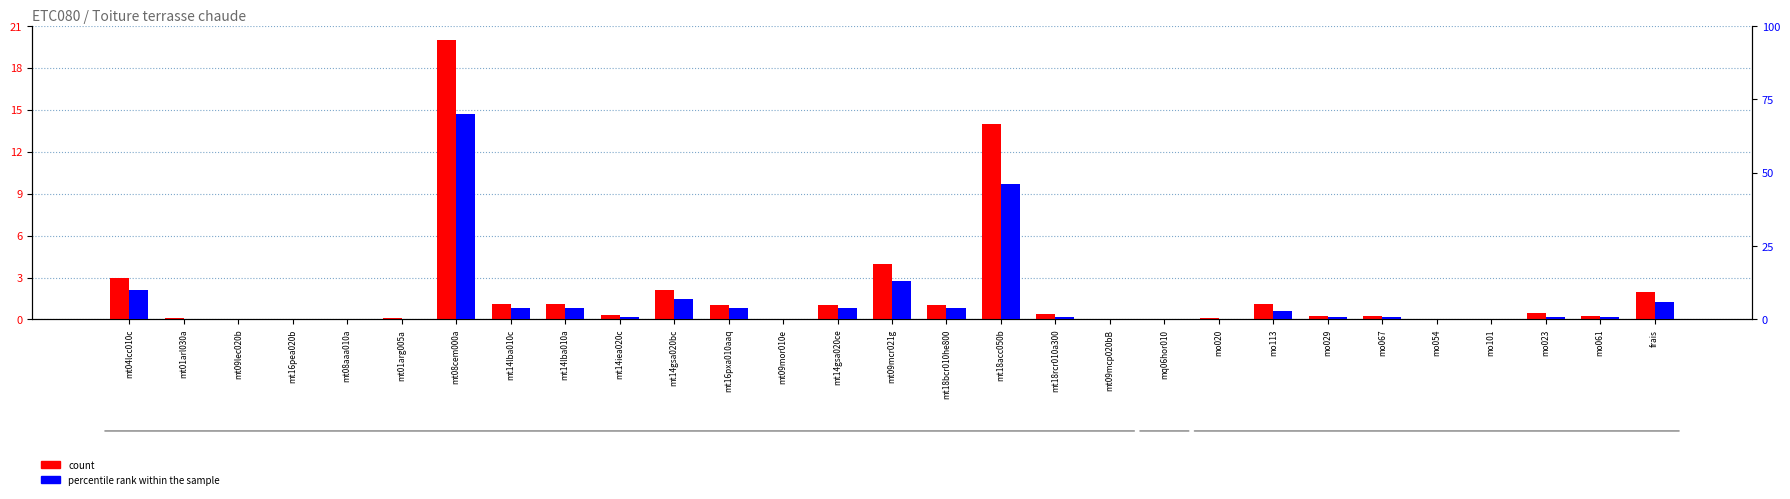

Read the percentile rank within the sample value at mt14lba010a.

4.0